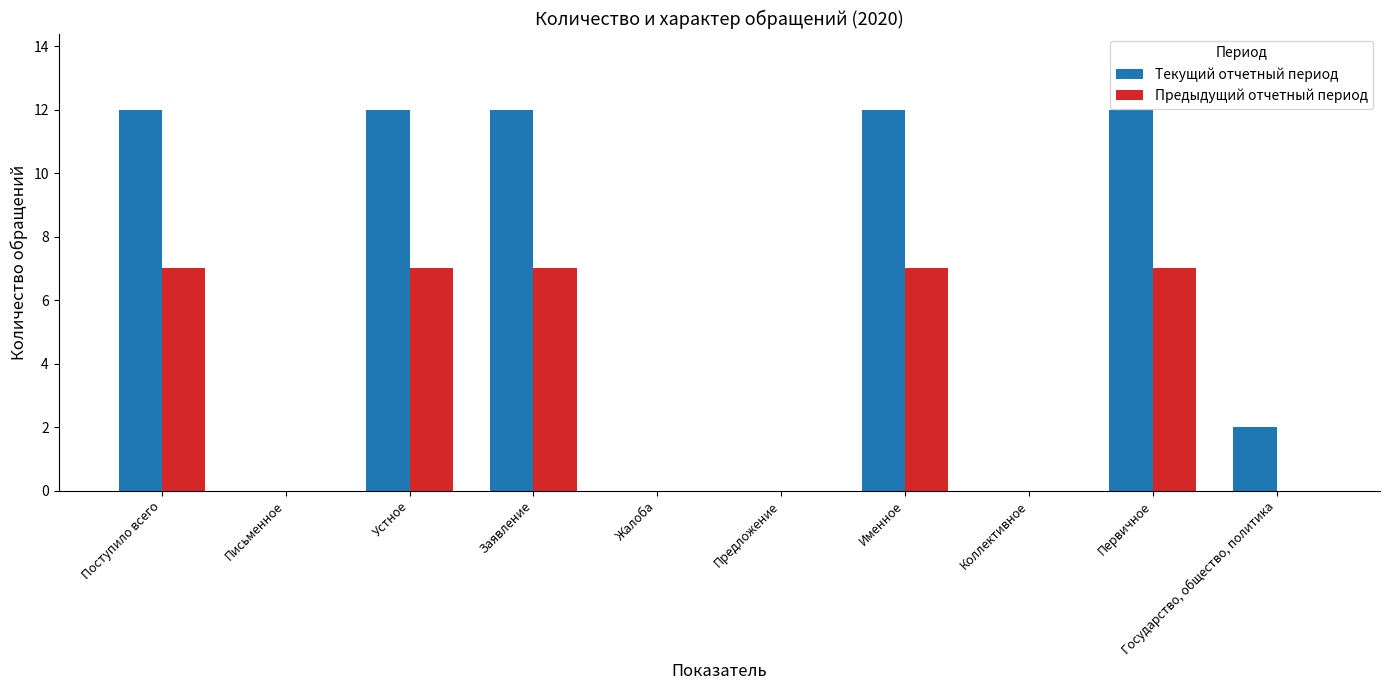

Which series has the widest spread of values?

Текущий отчетный период